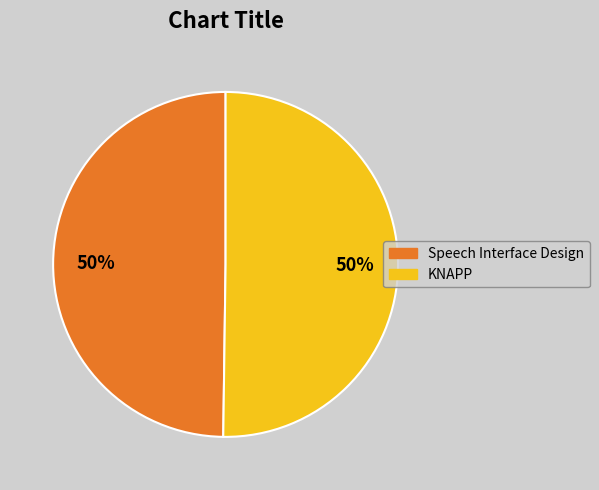

Combined, do KNAPP and Speech Interface Design account for over 50%?

Yes